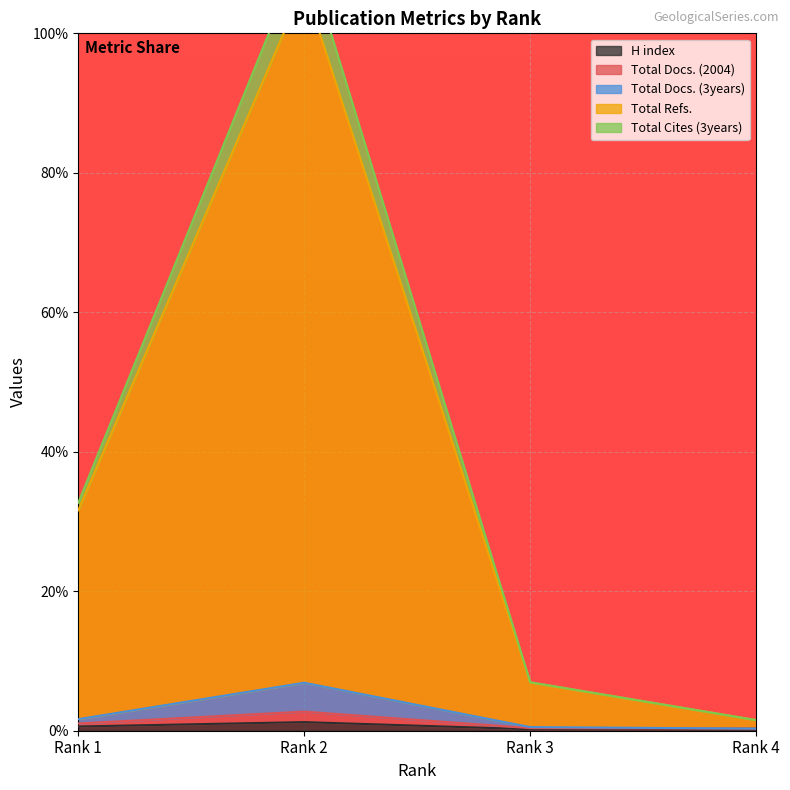

What are all the series names shown in the legend?

H index, Total Docs. (2004), Total Docs. (3years), Total Refs., Total Cites (3years)